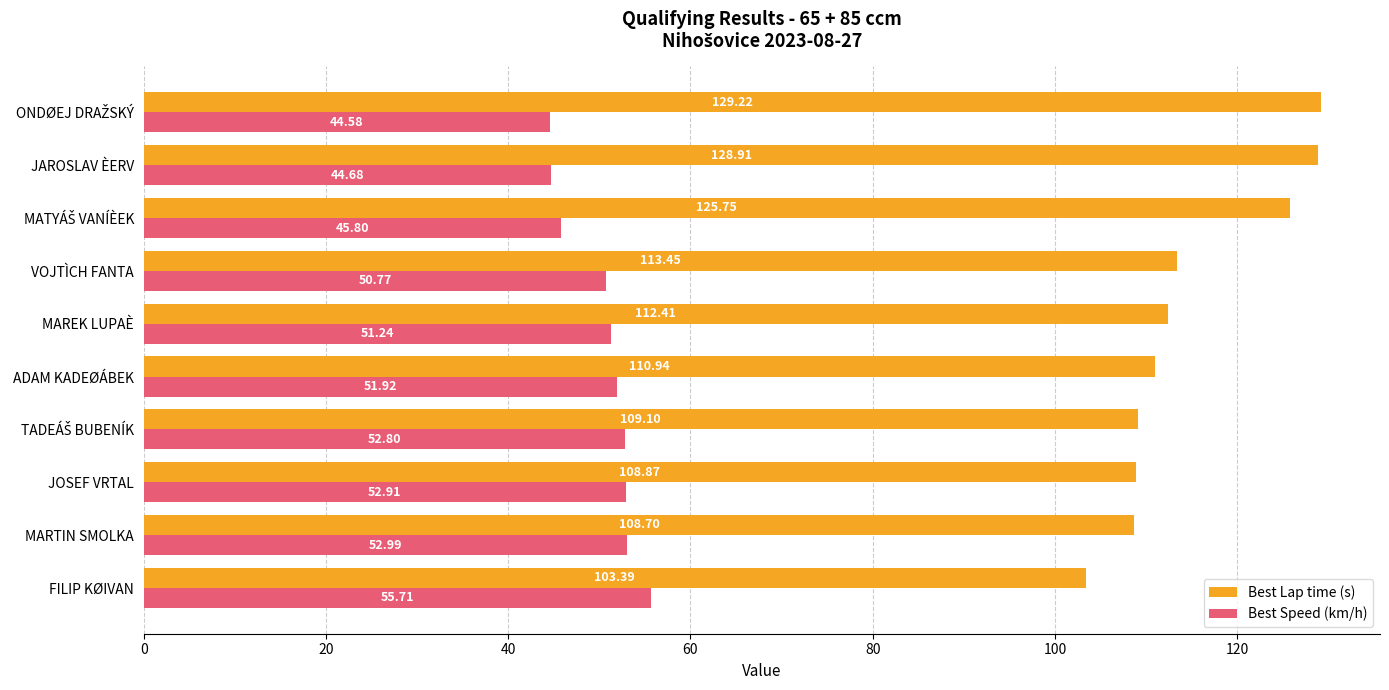

What is the total value across all series at MAREK LUPAÈ?

163.7